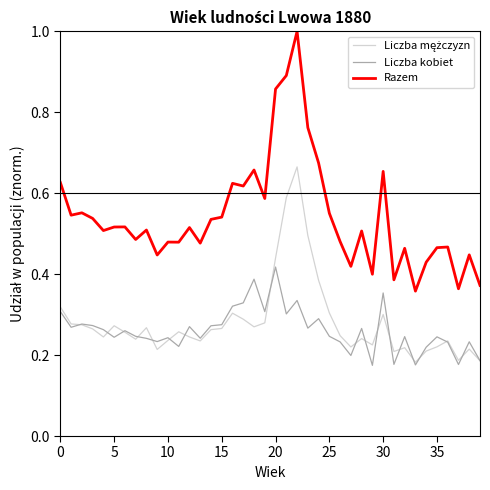

Which series has the largest total across all categories?

Razem